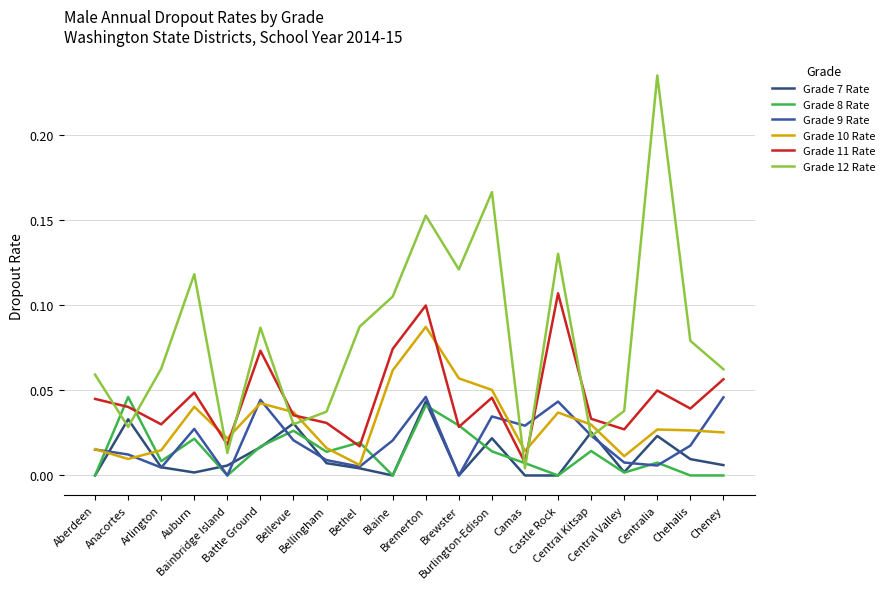

How many times do Grade 10 Rate and Grade 12 Rate cross each other?

8